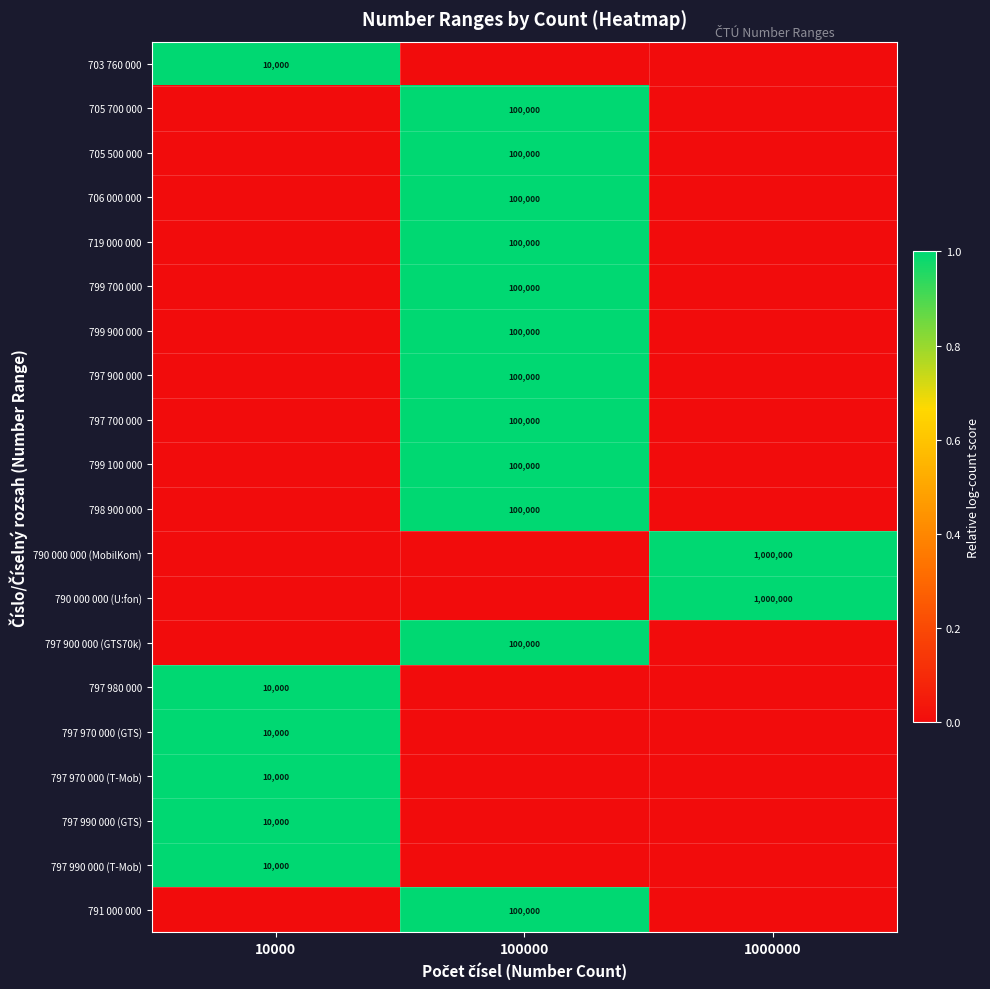

True or false: 719 000 000 has a value of 100000 at 100000.

True